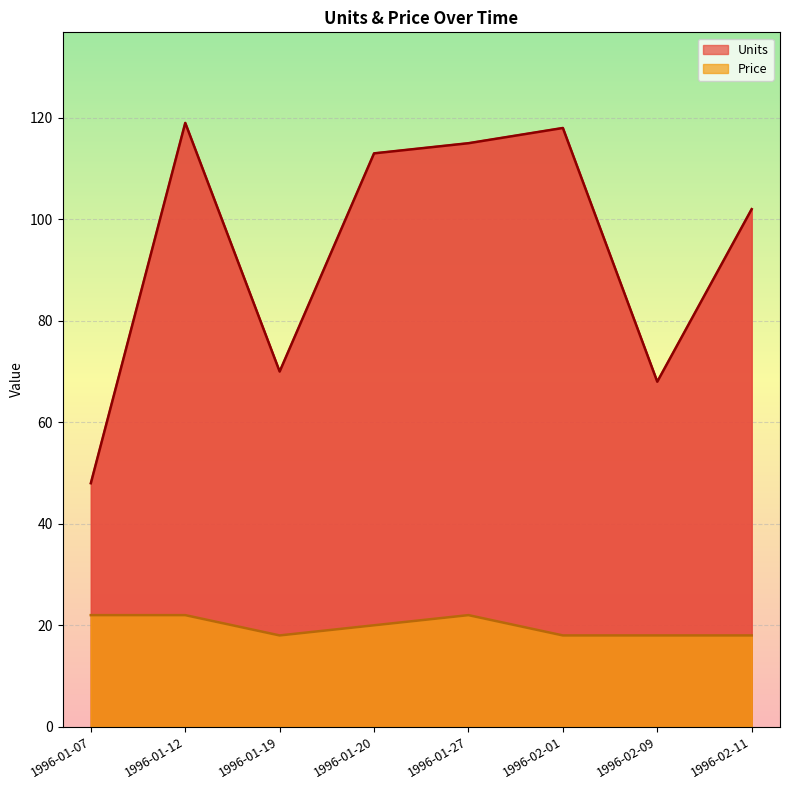

At which label does Price first exceed 20?

1996-01-07